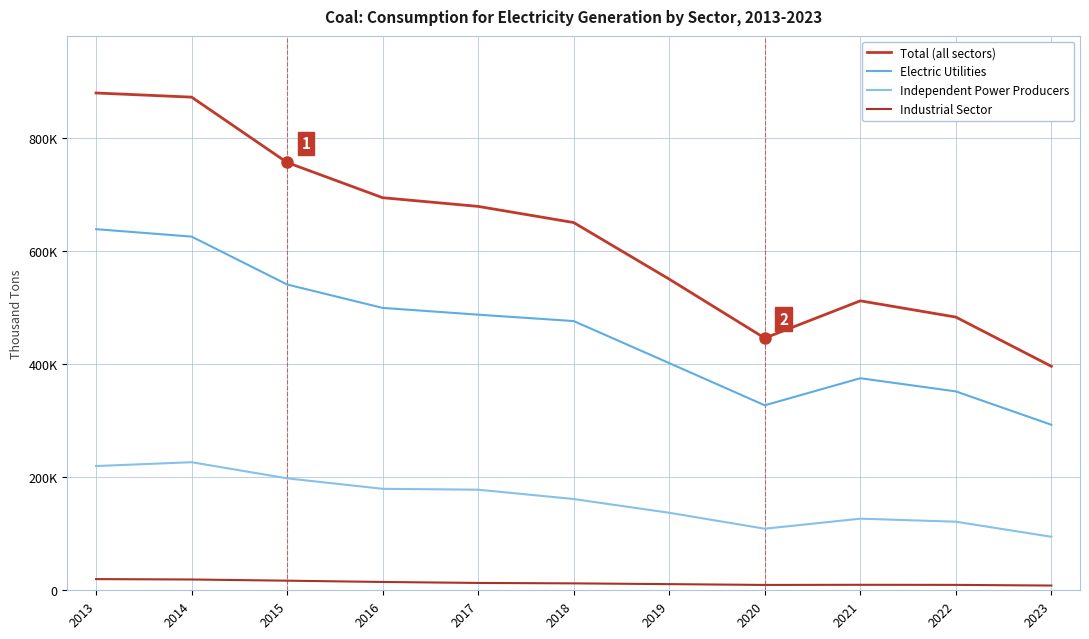

Reading right to left, list all the values displayed in this chart.

Total (all sectors): 2023=395989	2022=482931	2021=511669	2020=445753	2019=550017	2018=650027	2017=678578	2016=693958	2015=756226	2014=871741	2013=879078
Electric Utilities: 2023=292615	2022=351589	2021=374848	2020=326987	2019=401607	2018=475885	2017=487192	2016=499172	2015=540538	2014=625212	2013=638327
Independent Power Producers: 2023=94591	2022=121245	2021=126587	2020=108840	2019=136998	2018=161332	2017=177801	2016=179383	2015=197906	2014=226389	2013=219635
Industrial Sector: 2023=8384	2022=9563	2021=9700	2020=9453	2019=10892	2018=12233	2017=12975	2016=14720	2015=16984	2014=19076	2013=19761